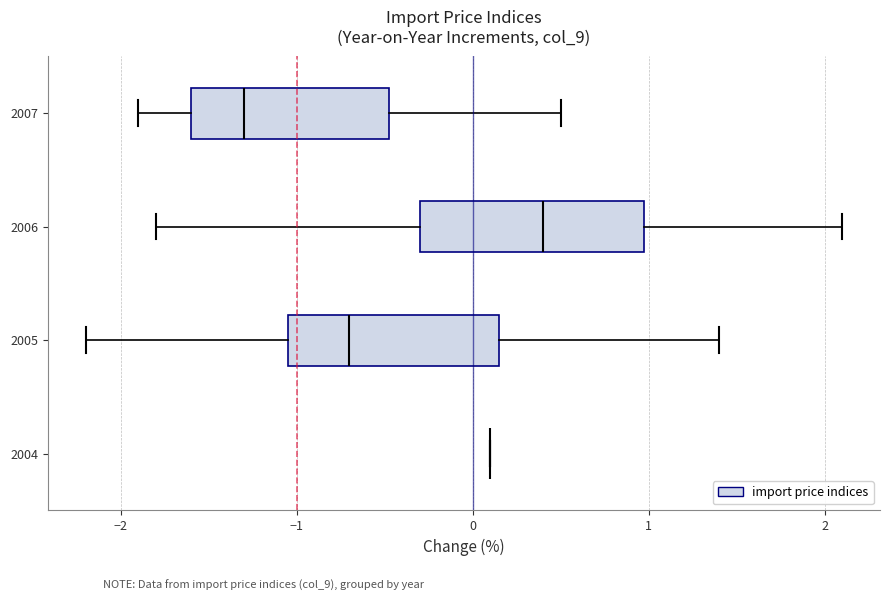

Reading bottom to top, transcribe this box plot: for each box, give where its median line is, the range the box spans, and where its two whiskers end, as read against the x-axis. The values are not printed on the chart, so give them approximately, as read against the axis.

2004: box collapsed to a line at 0.1, whiskers 0.1 to 0.1
2005: median -0.7, box -1.0 to 0.2, whiskers -2.2 to 1.4
2006: median 0.4, box -0.3 to 1.0, whiskers -1.8 to 2.1
2007: median -1.3, box -1.6 to -0.5, whiskers -1.9 to 0.5